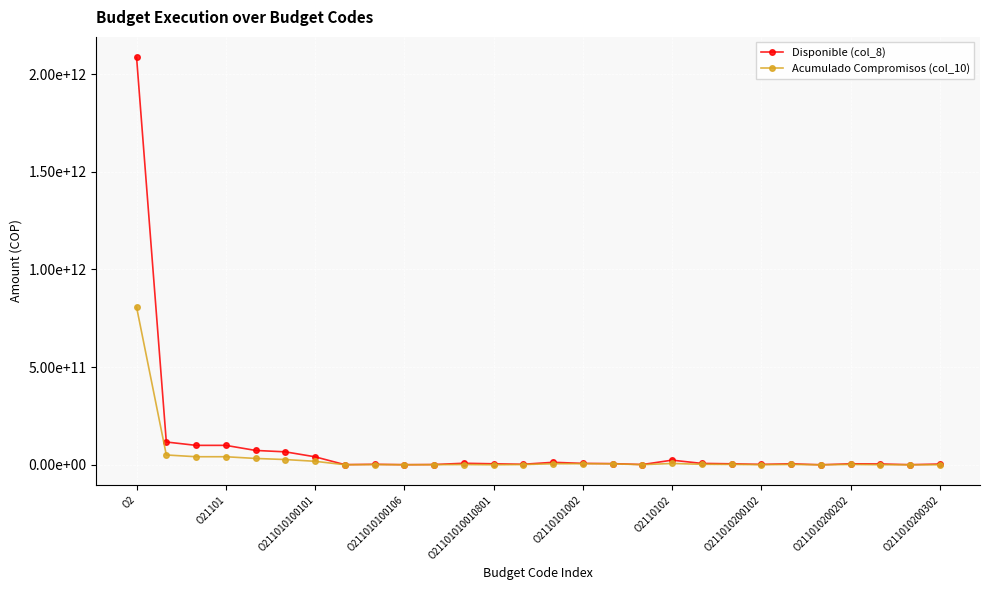

What is the label of the 14th point from the left?

13